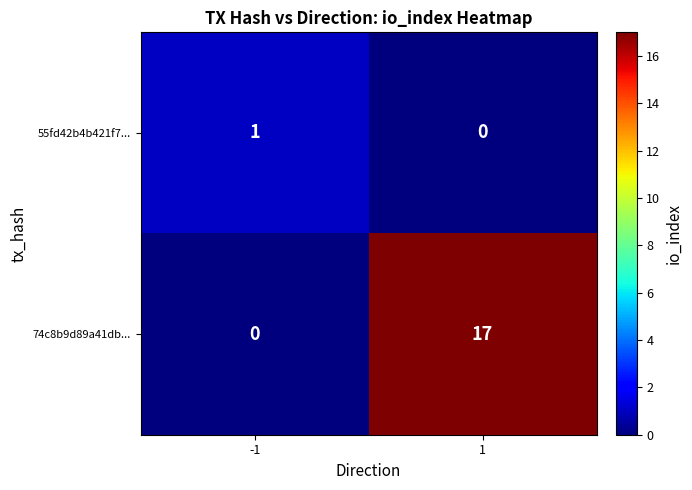

What is the difference between the highest and lowest values at 1?

17